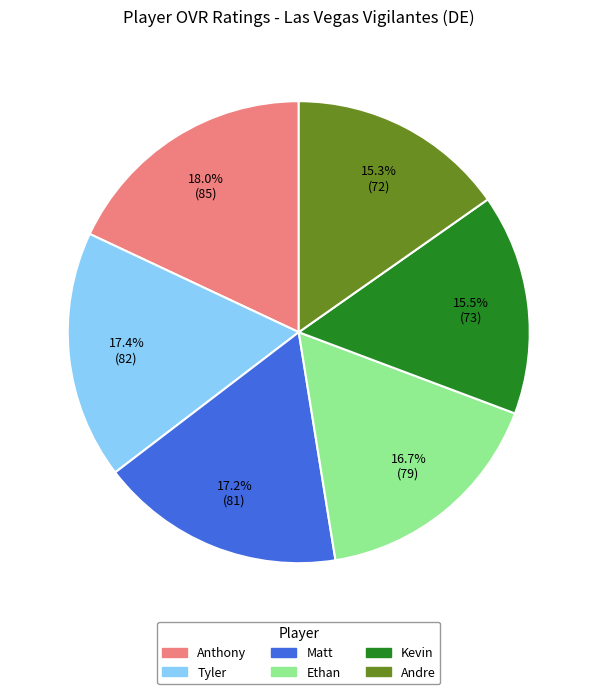

What is the ratio of the value at Kevin to the value at Tyler?

0.9